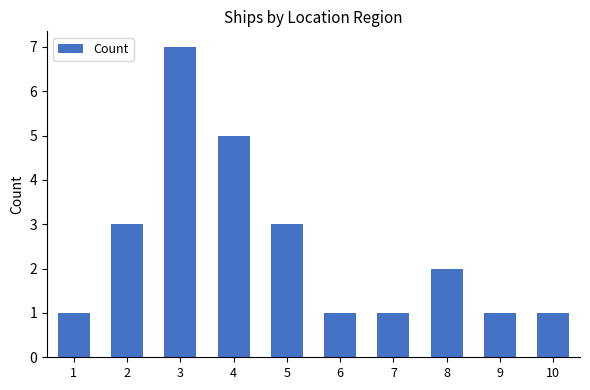

How many data points are less than 2?

5